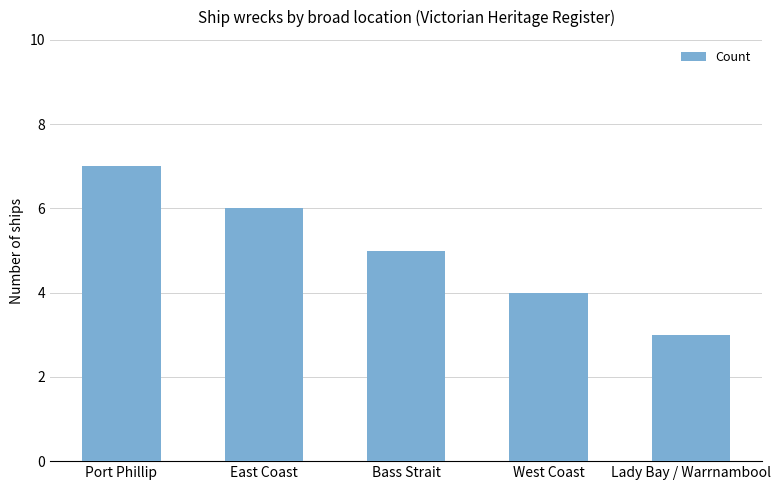

Reading left to right, list all the values displayed in this chart.

7	6	5	4	3